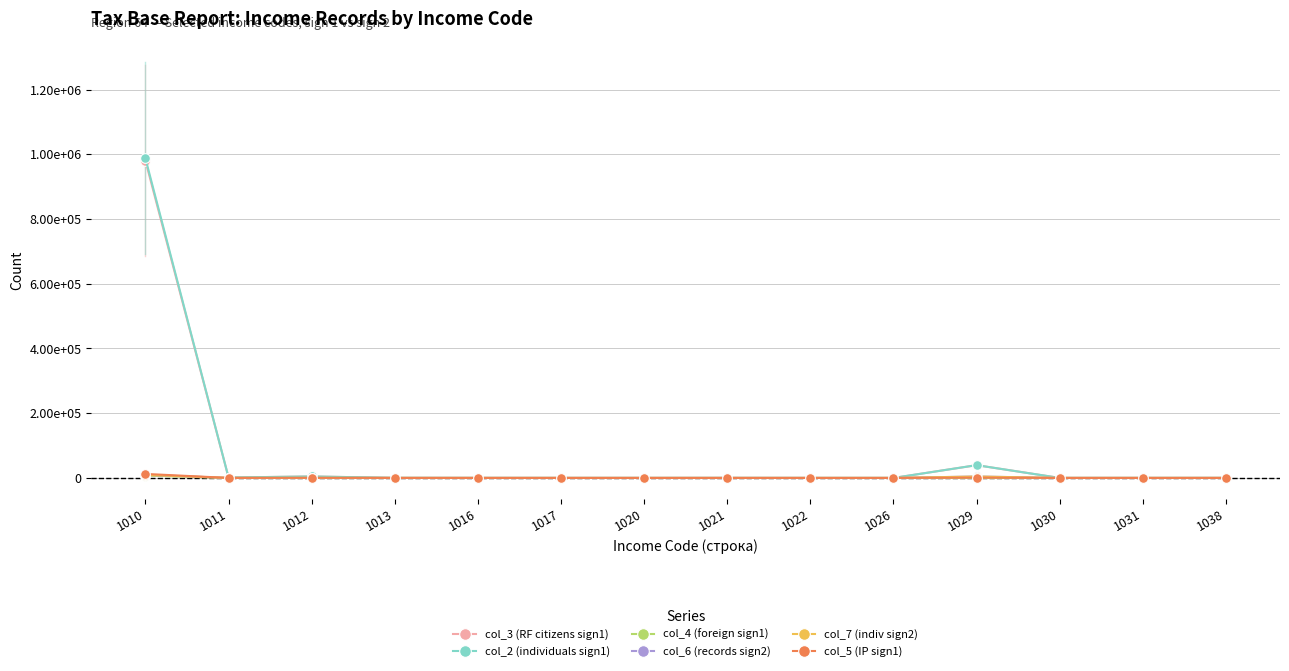

What is the value of the col_3 (RF citizens sign1) point at the 11th from the left?

39470